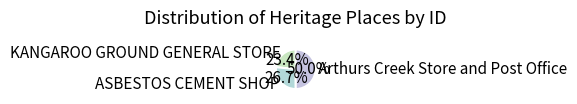

What is the ratio of the value at Arthurs Creek Store and Post Office to the value at KANGAROO GROUND GENERAL STORE?

2.1